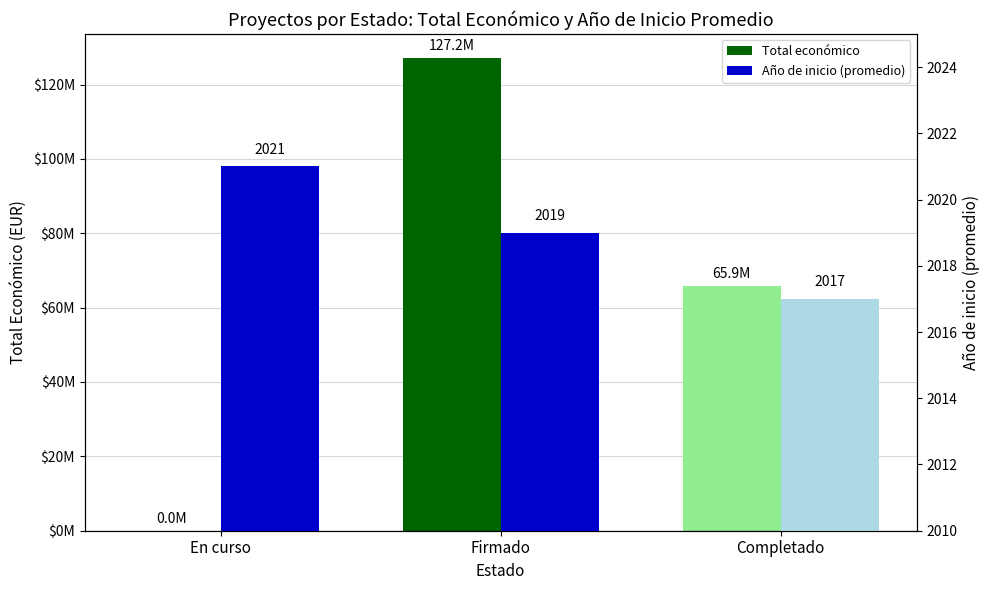

What value does the Año de inicio (promedio) series have at Firmado?

2019